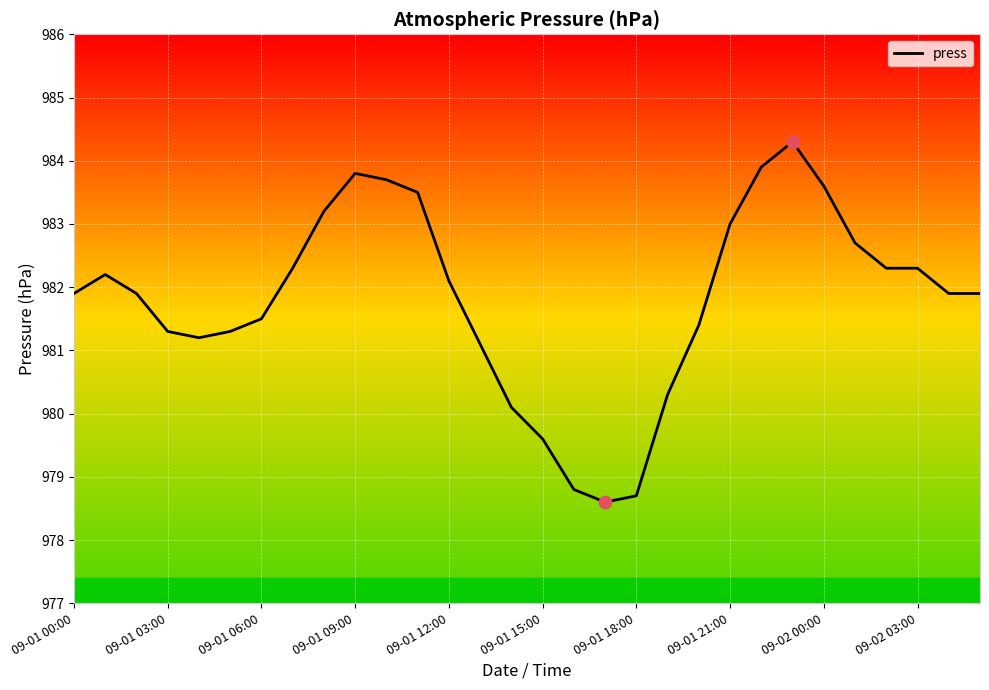

What is the difference between the maximum and minimum values?

5.7